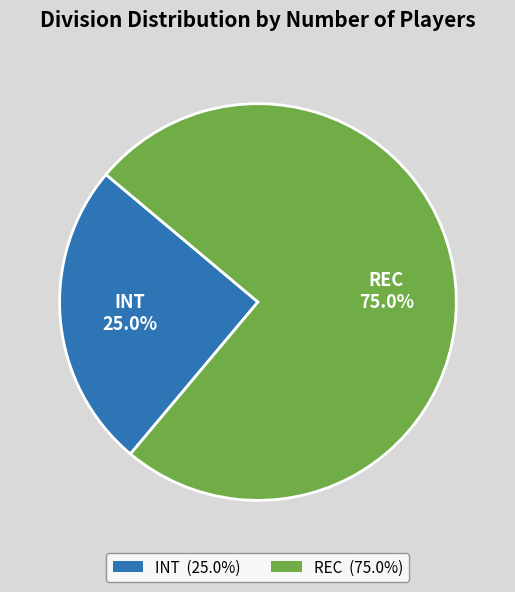

Is it true that INT is 11% of the pie?

False